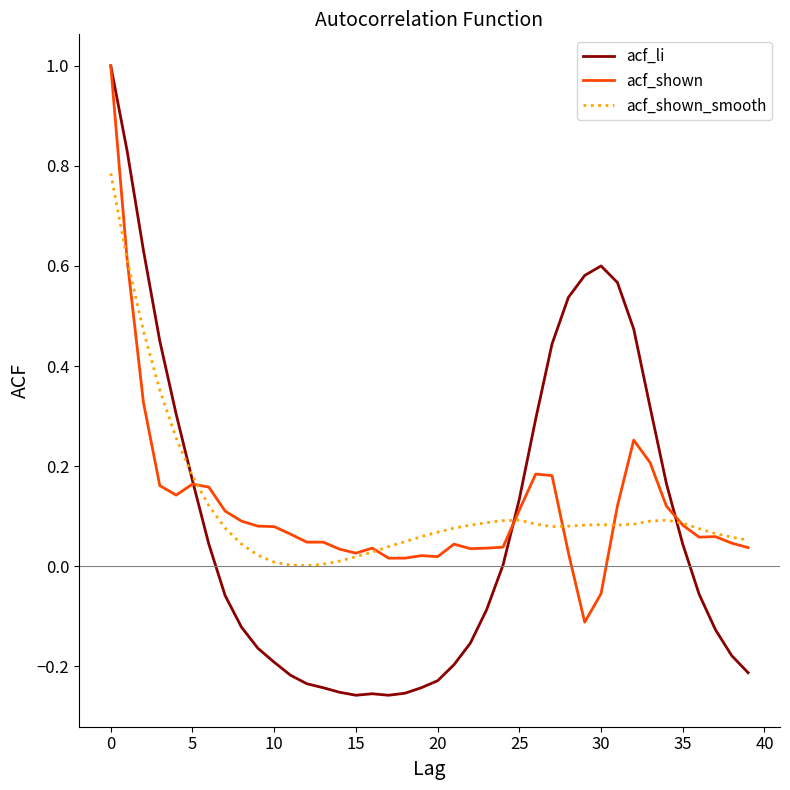

What is the greatest value displayed?

1.0